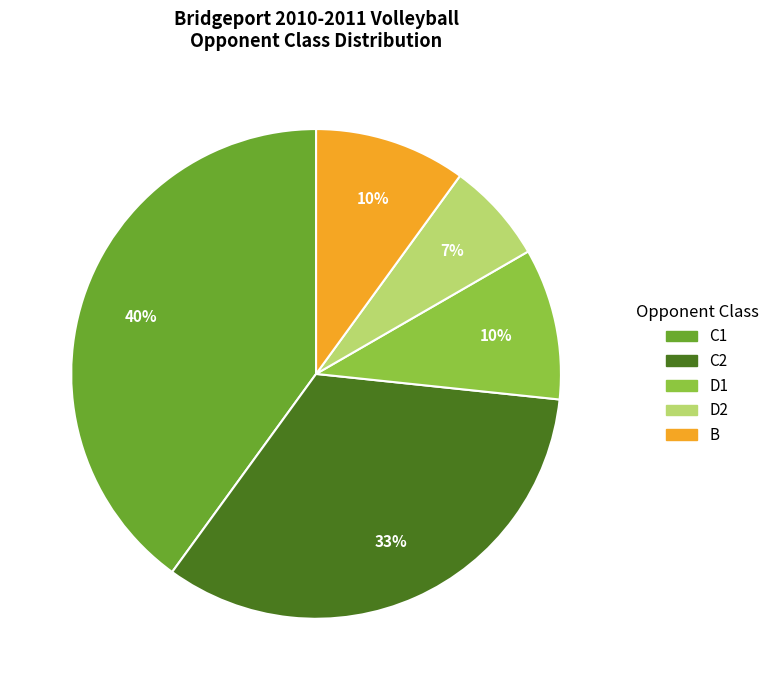

To the nearest percent, what is the combined percentage of C1 and D2?

47%